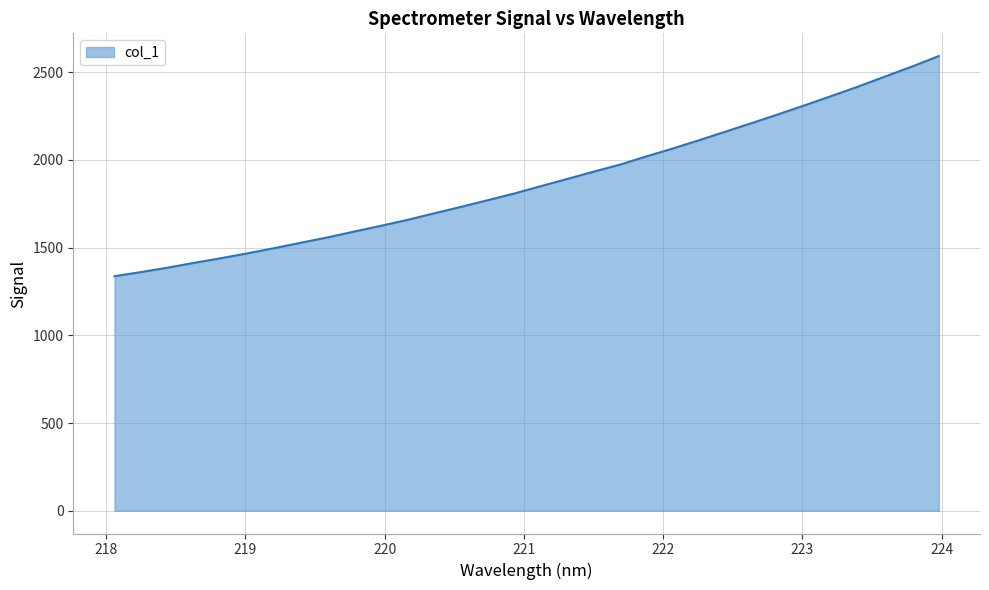

What is the greatest value displayed?

2591.4